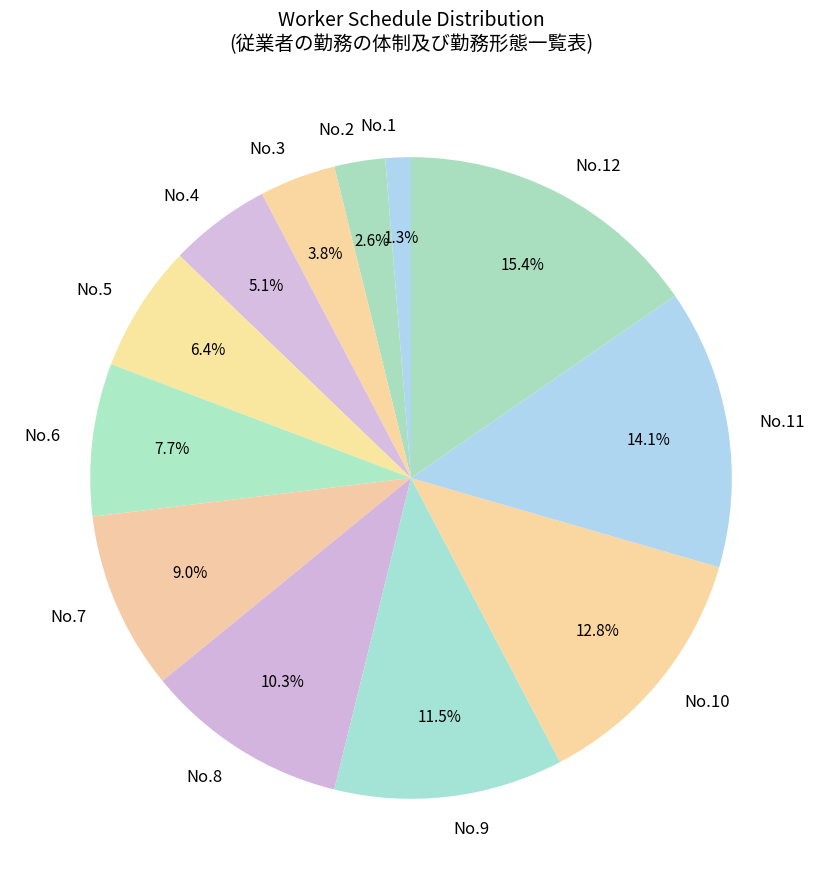

Do No.7 and No.9 together represent more than half of the pie?

No